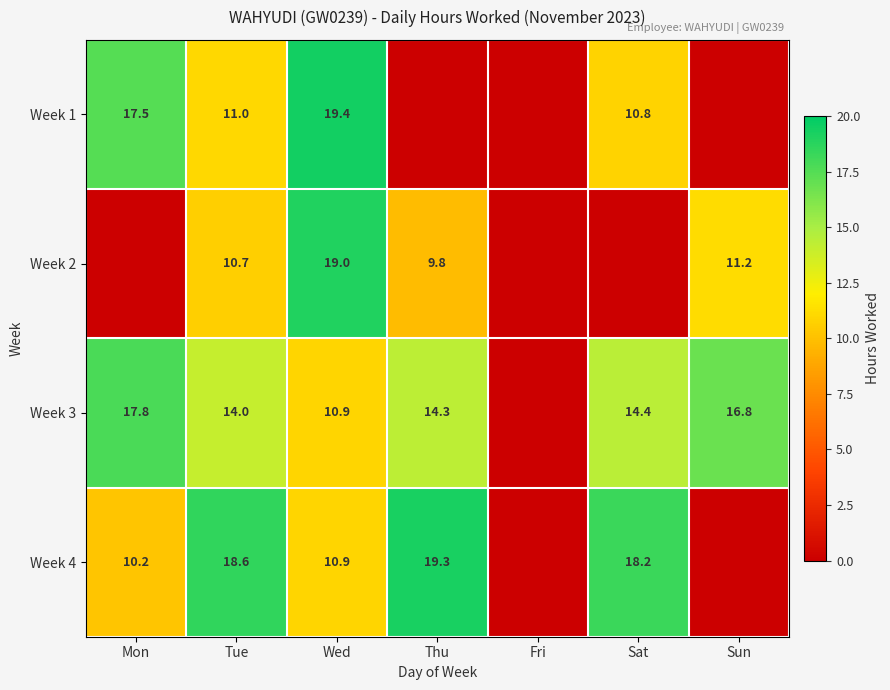

Which has a higher value, Sun or Mon?

Mon